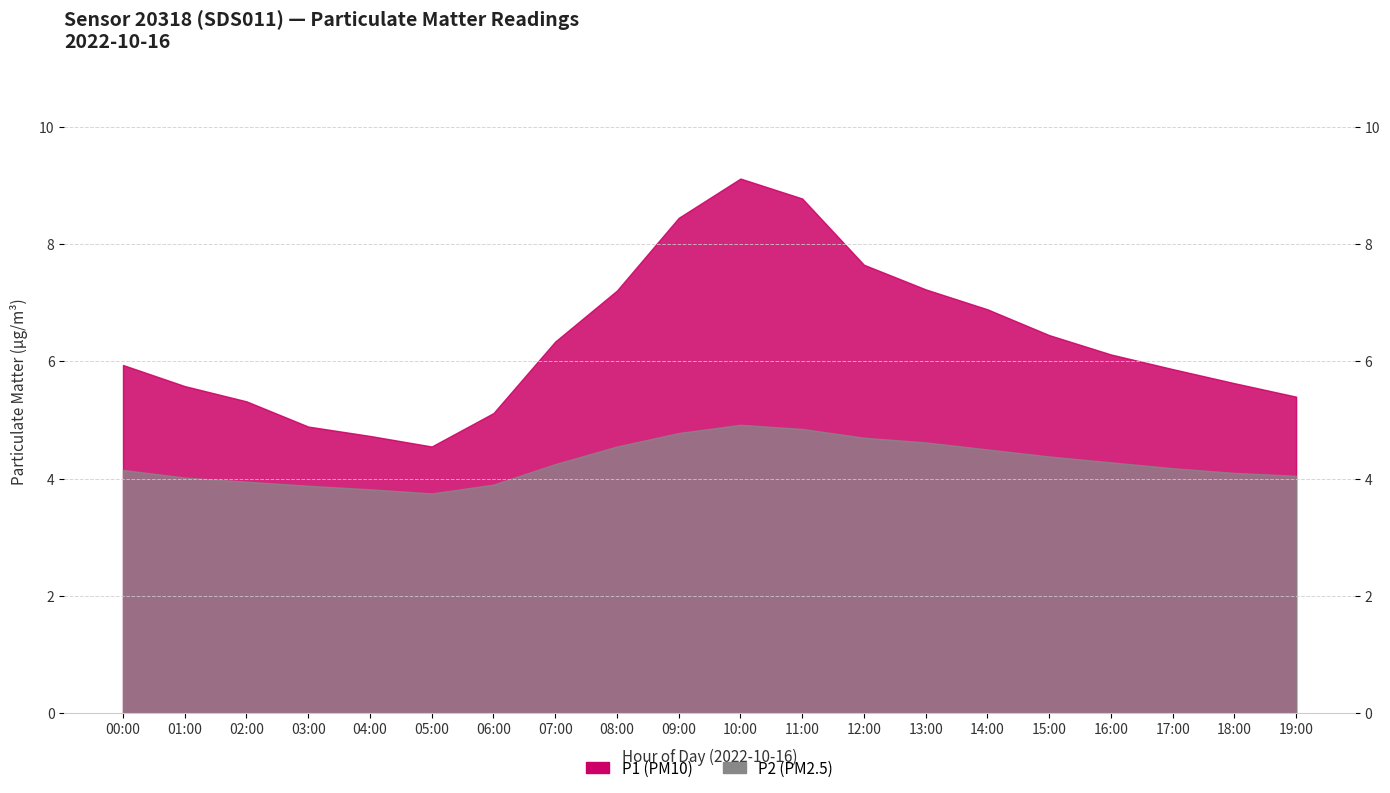

True or false: P2 and P1 intersect in this chart.

False